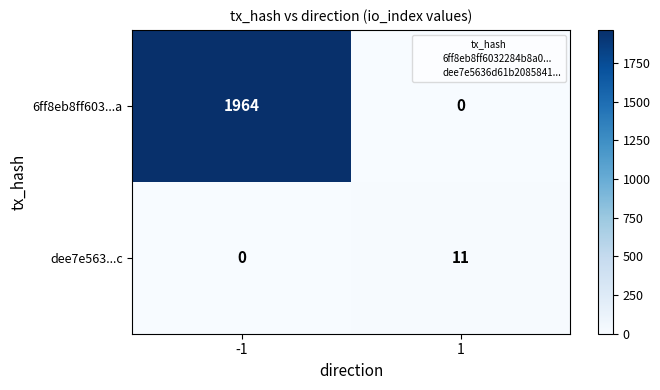

What is the total value across all series at -1?

1964